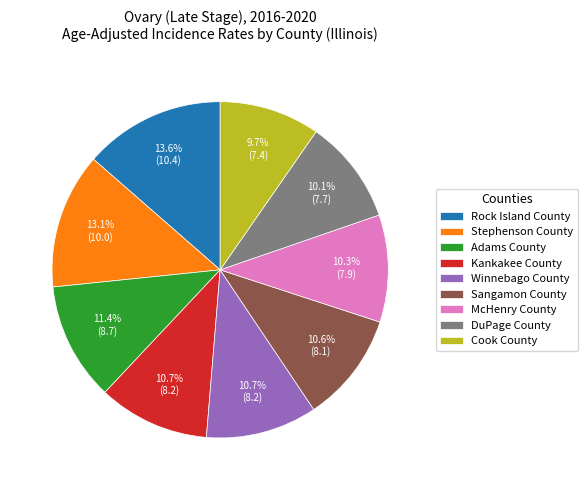

How many slices are in this pie chart?

9